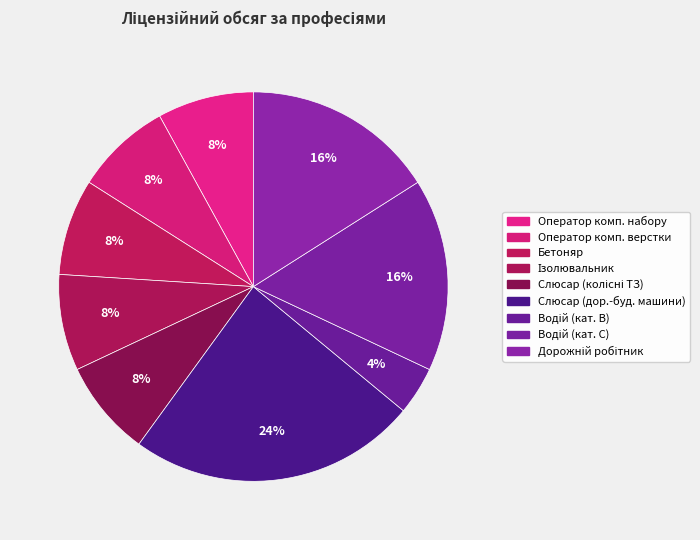

How many slices are in this pie chart?

9